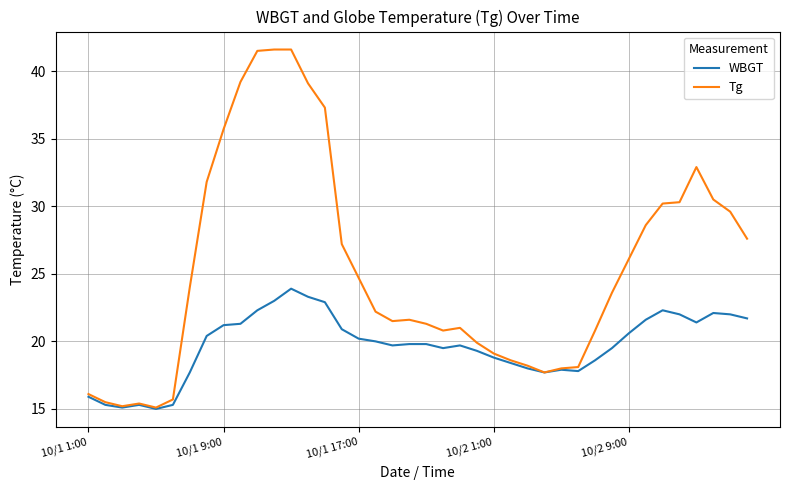

Rank the series by their maximum value, from lowest to highest.

WBGT, Tg